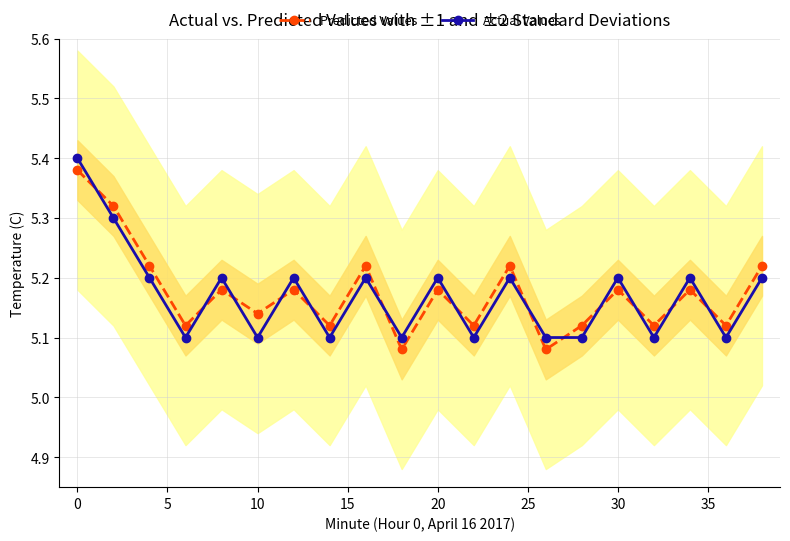

True or false: Actual Values has more than 1 points higher than both neighbors.

True